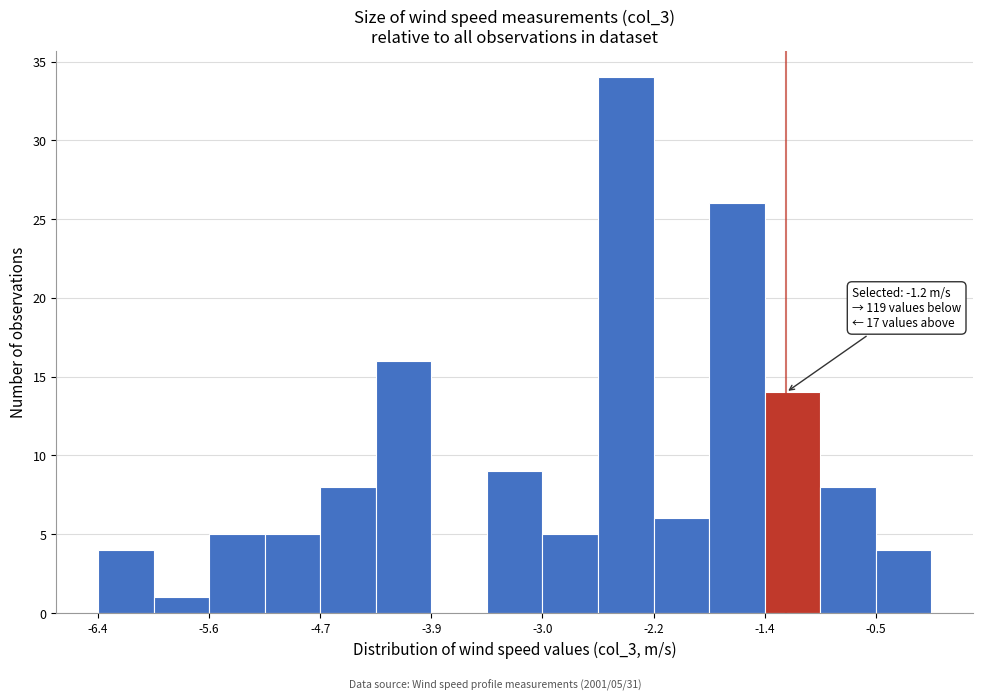

Which range on the x-axis has the tallest bar?

-2.62 to -2.20